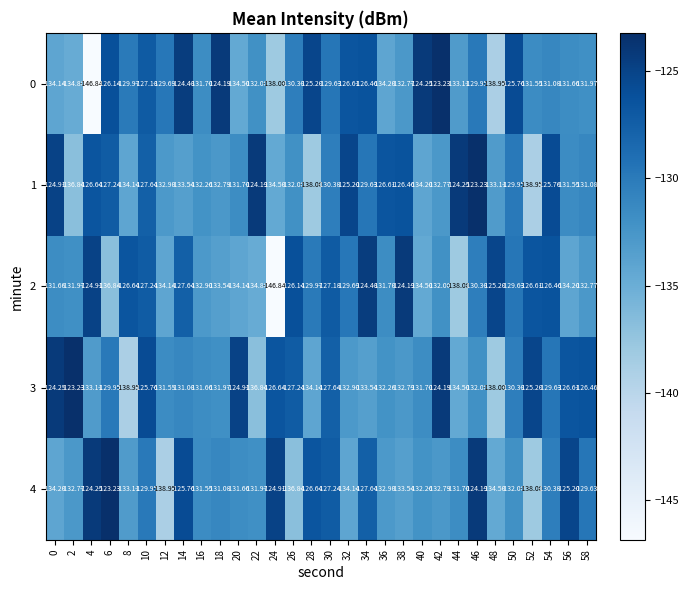

Is the value of 3 at 46 greater than the value of 0 at 30?

No